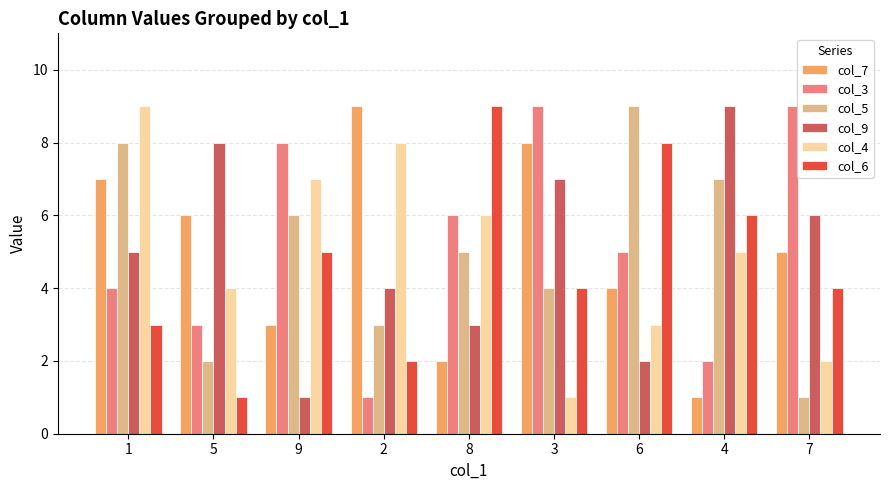

What is the difference between the col_7 values at 3 and 1?

1